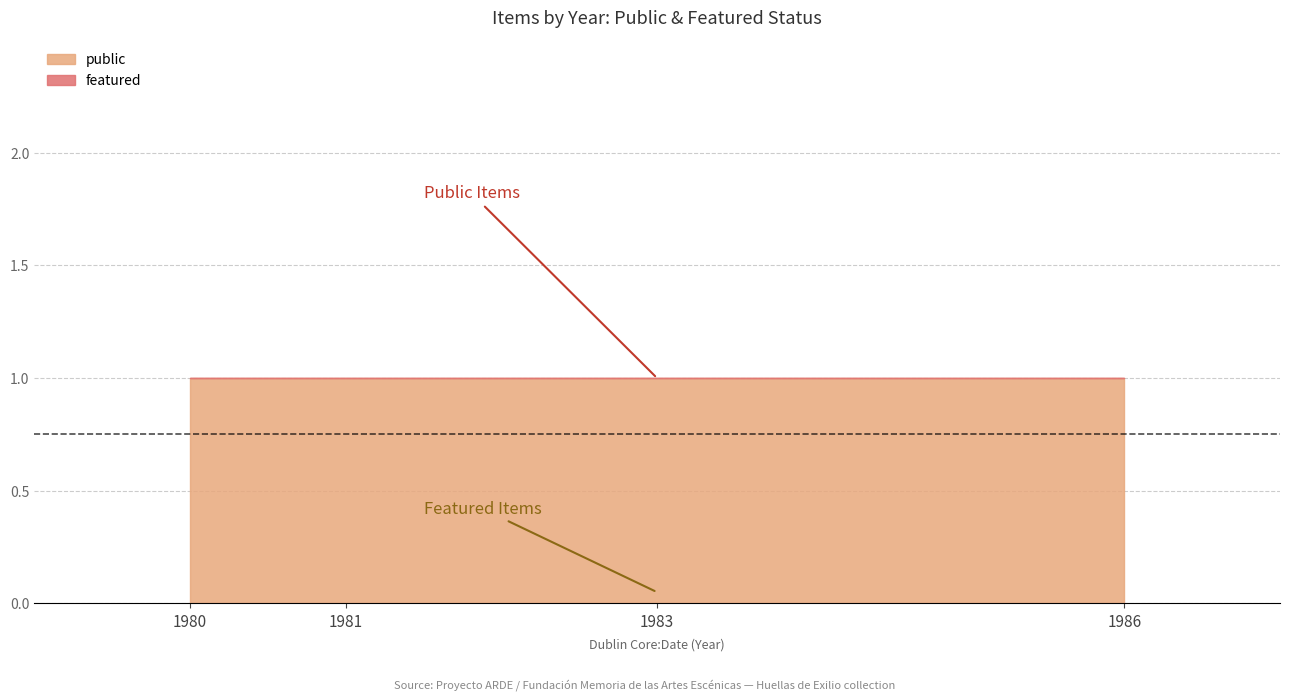

Which category has the lowest value in the public series?

1980